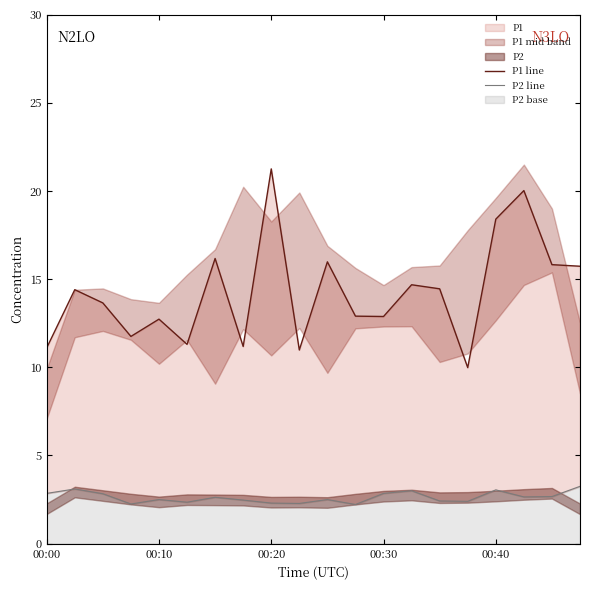

True or false: P2 line has more than 0 points higher than both neighbors.

True